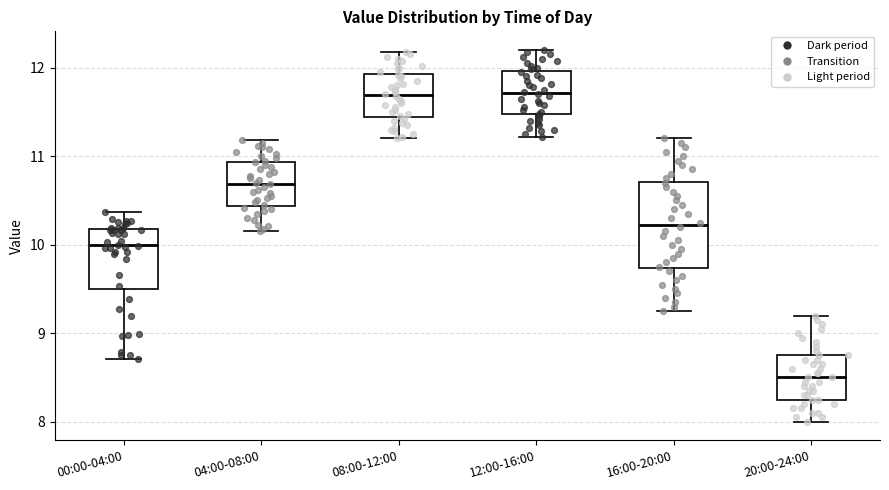

Which box is the tallest, from its lower edge to its upper edge?

16:00-20:00